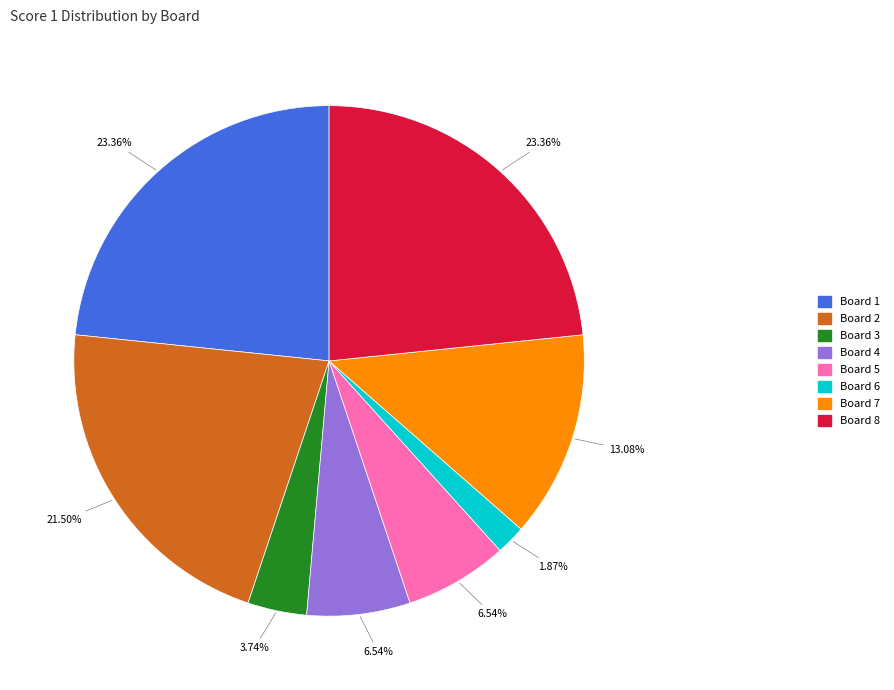

To the nearest percent, what percentage of the pie is Board 7?

13%